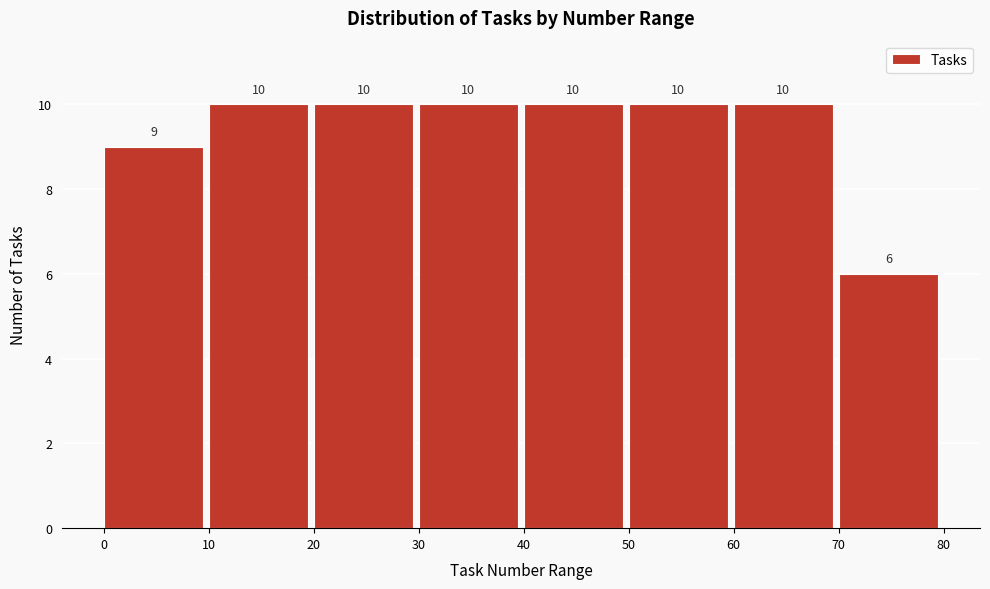

Reading left to right, list every bar in this chart as the range it spans on the x-axis followed by its height.

0 to 10: 9
10 to 20: 10
20 to 30: 10
30 to 40: 10
40 to 50: 10
50 to 60: 10
60 to 70: 10
70 to 80: 6